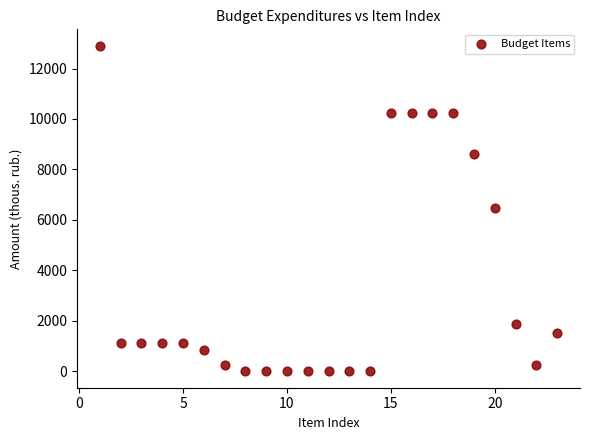

What is the range of Y values (max minus min)?

12906.7